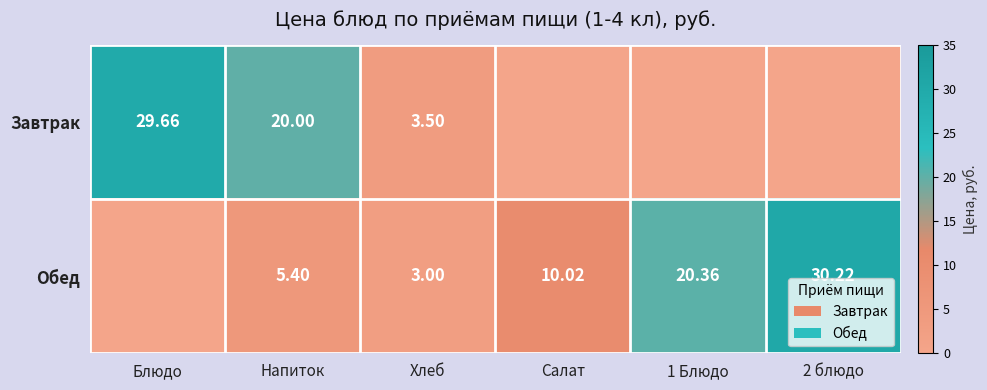

List the series in order of their peak value, highest first.

Обед, Завтрак